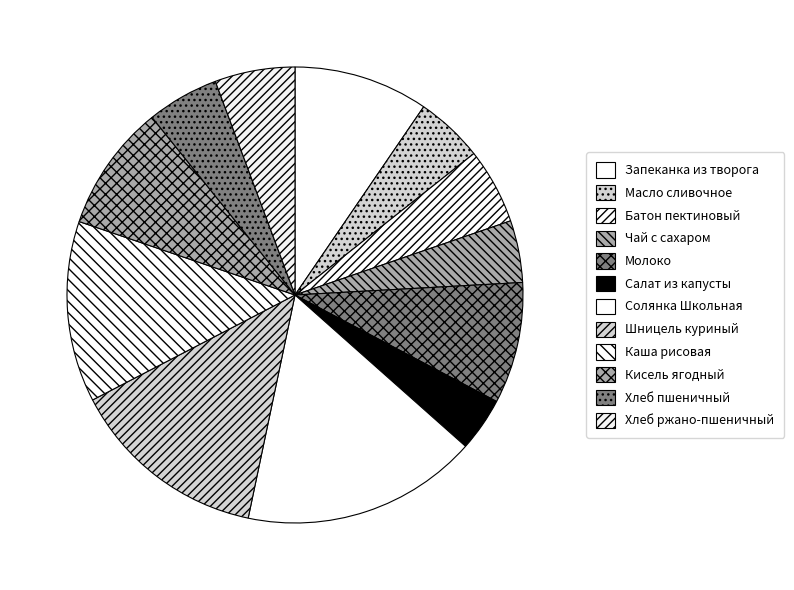

How many slices are in this pie chart?

12